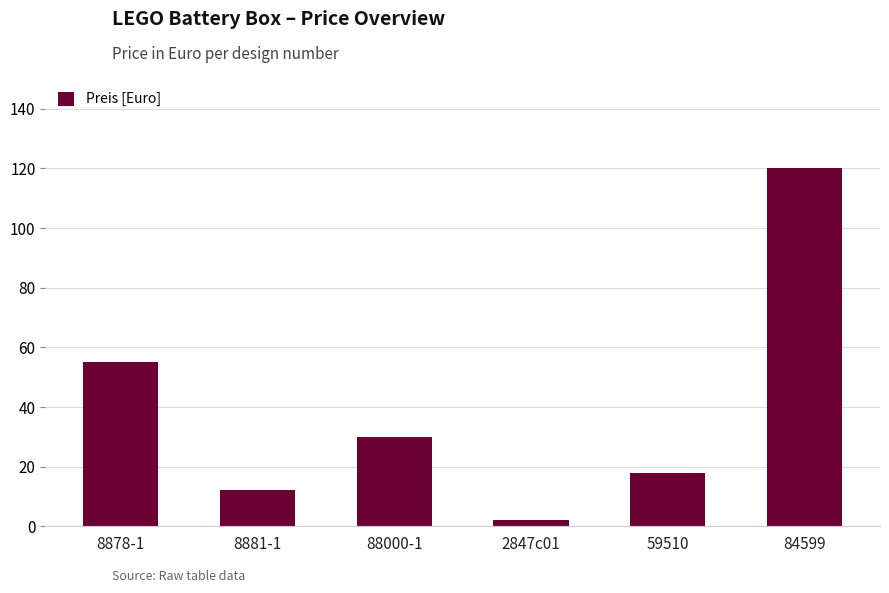

Reading left to right, what are all the values shown in this chart?

8878-1=55	8881-1=12	88000-1=30	2847c01=2	59510=18	84599=120